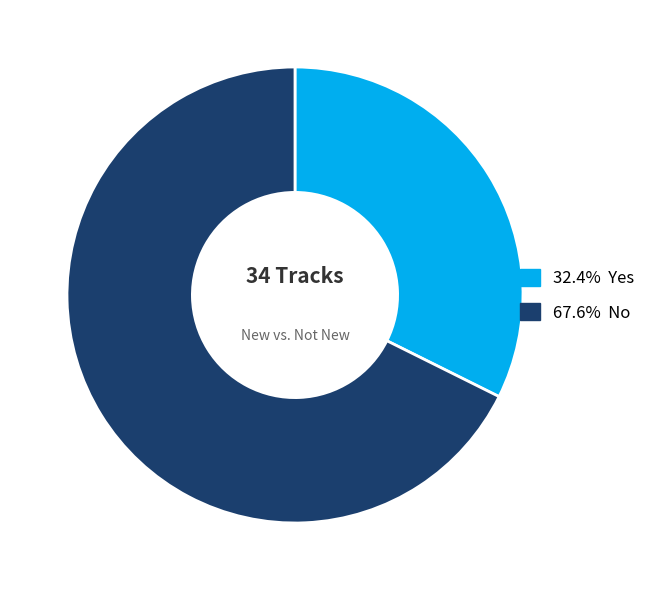

Is there any slice that represents more than half of the pie?

Yes